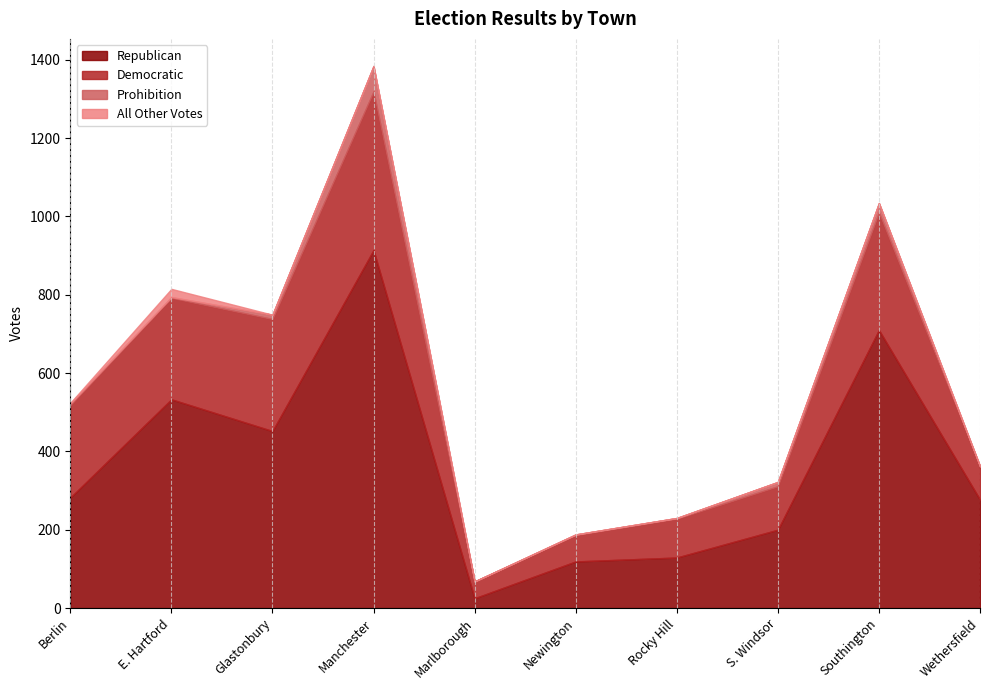

True or false: Prohibition and All Other Votes cross at least once.

True